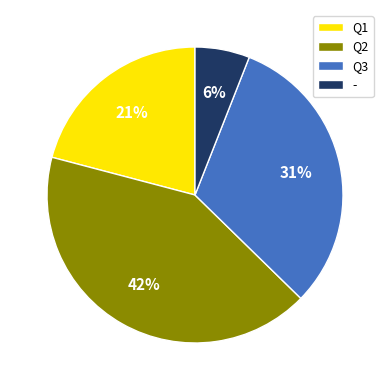

To the nearest percent, what portion does Q3 represent?

31%